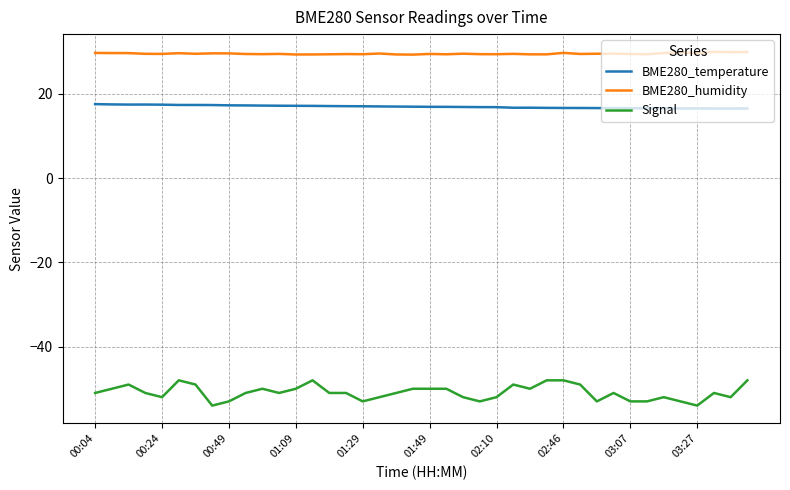

Rank the series by their average value, from lowest to highest.

Signal, BME280_temperature, BME280_humidity